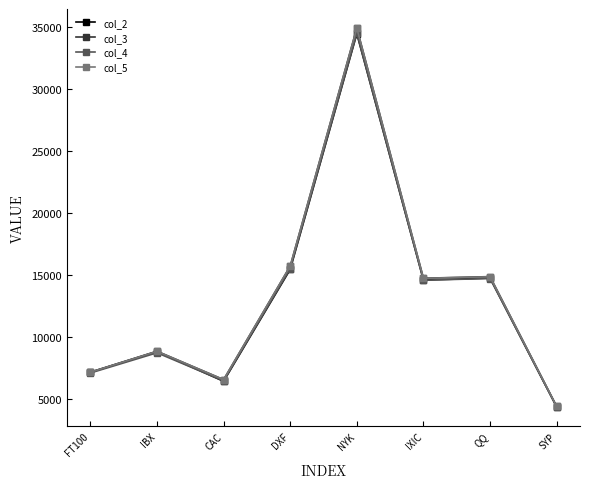

Does the chart display data point markers on the line(s)?

Yes